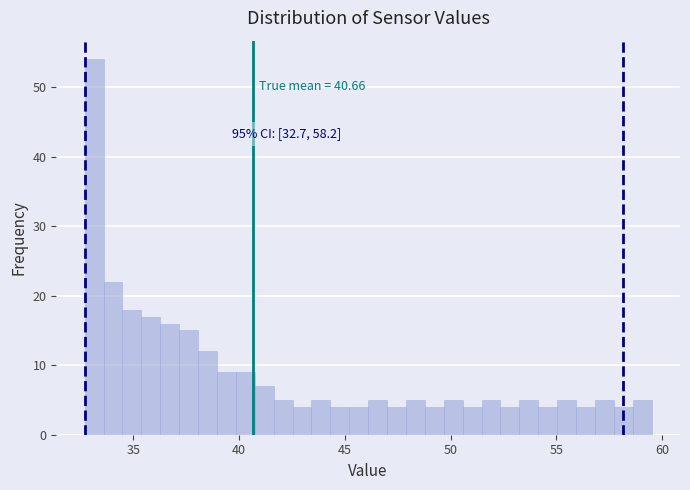

Around what value on the x-axis is the tallest bar? Give the approximate position of its centre, as read against the axis.

33.0